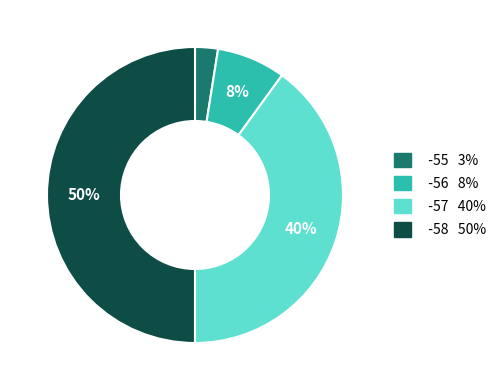

To the nearest percent, what is the average slice percentage?

25%